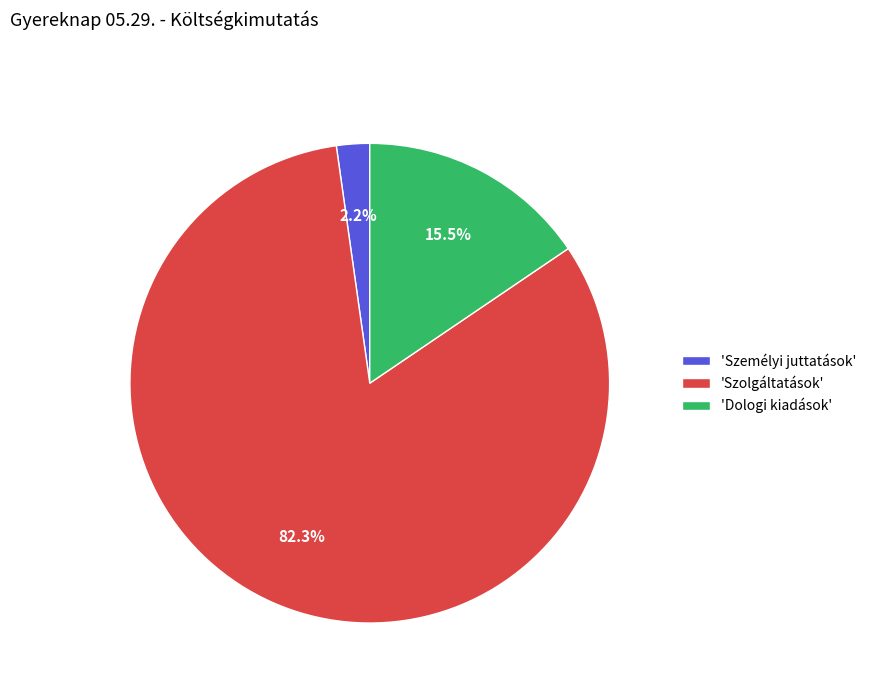

Is there any slice that represents more than half of the pie?

Yes